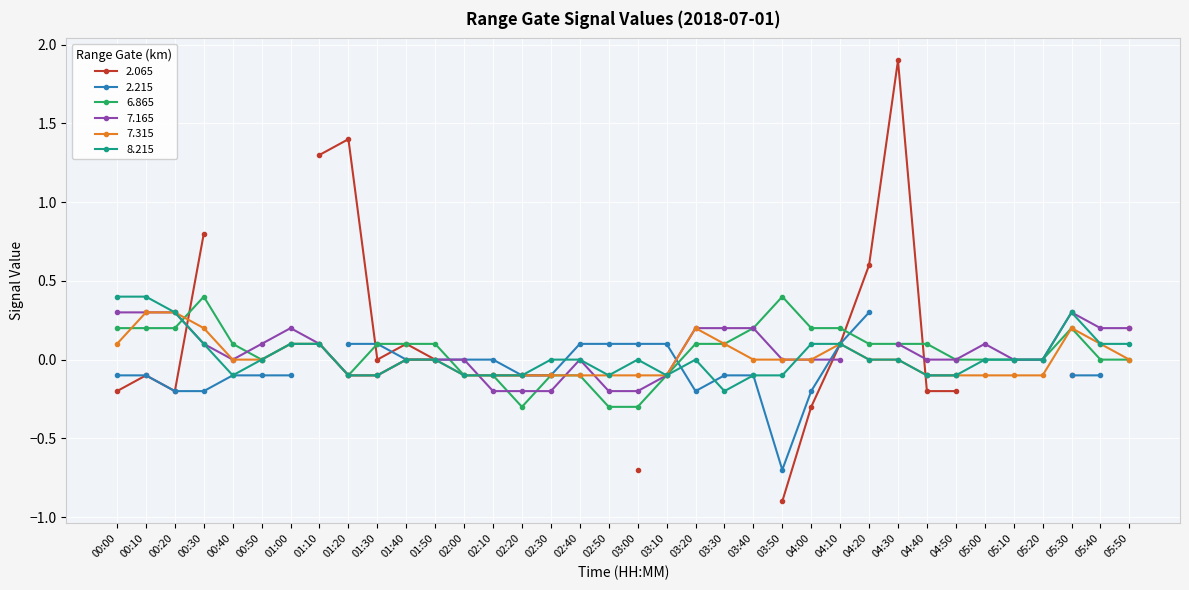

What is the difference between the second highest and minimum values in the 7.315 series?

0.4